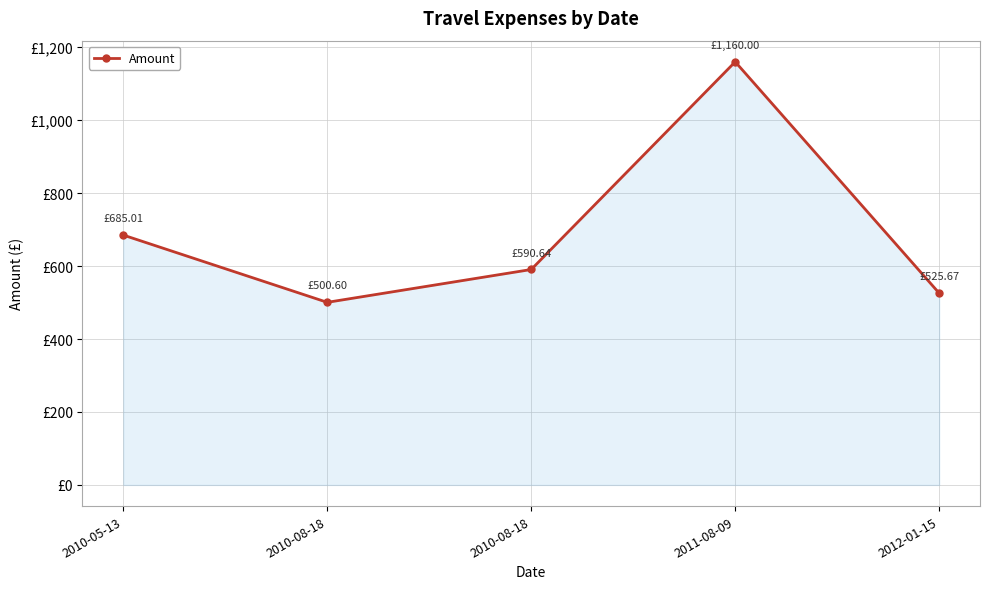

Does the chart have visible grid lines?

Yes